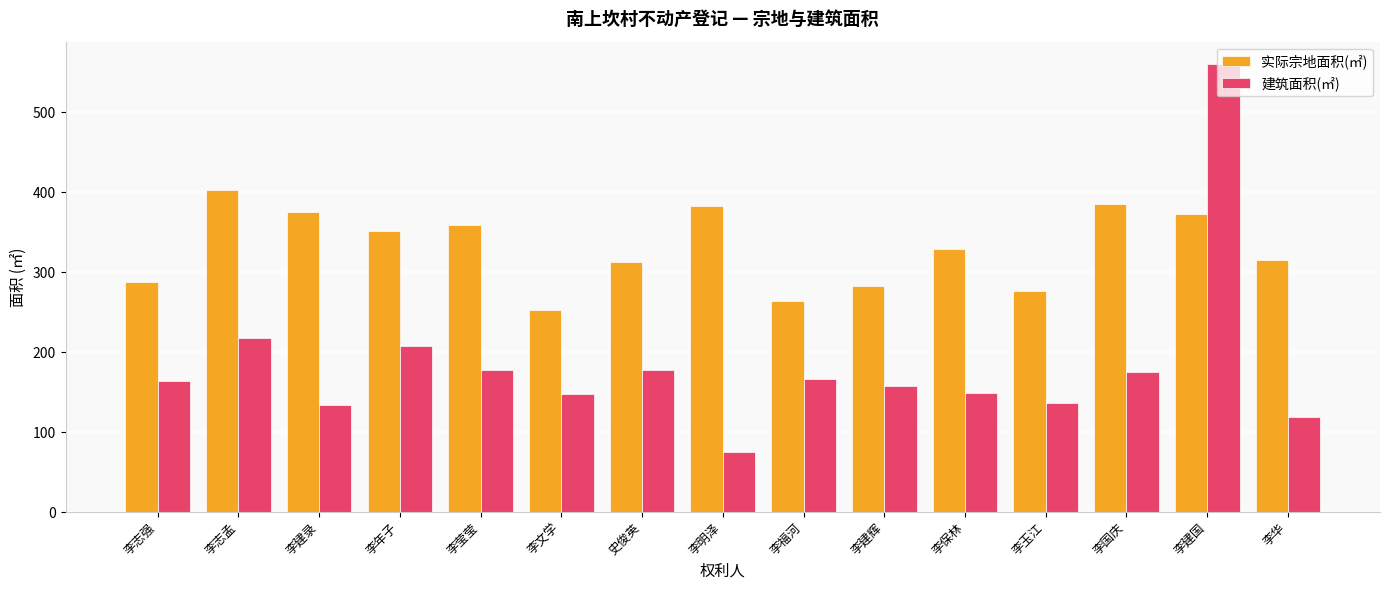

List the series in order of their overall mean, lowest first.

建筑面积(㎡), 实际宗地面积(㎡)